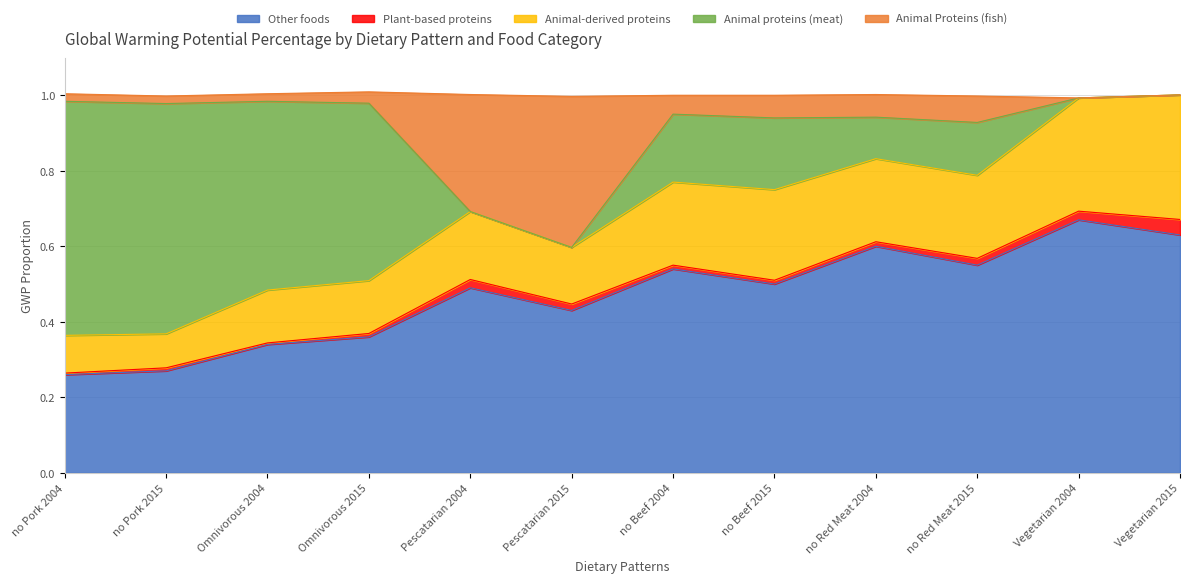

Which series has the largest range (max minus min)?

Animal proteins (meat)